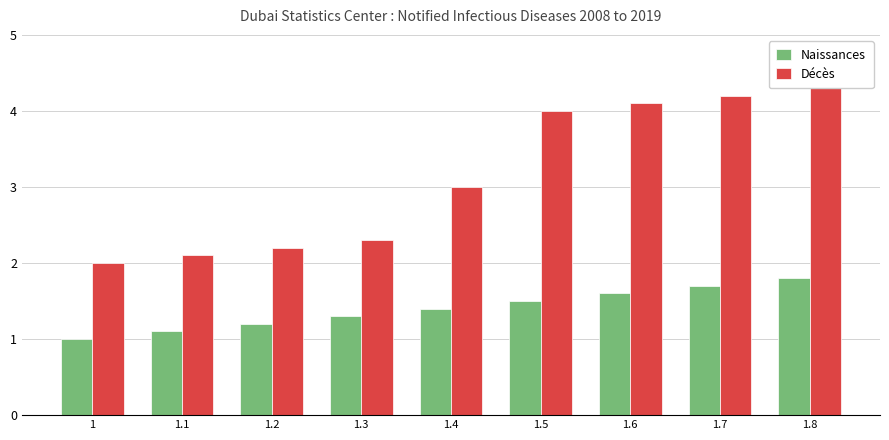

Rank the categories by Décès value from highest to lowest.

1.8, 1.7, 1.6, 1.5, 1.4, 1.3, 1.2, 1.1, 1